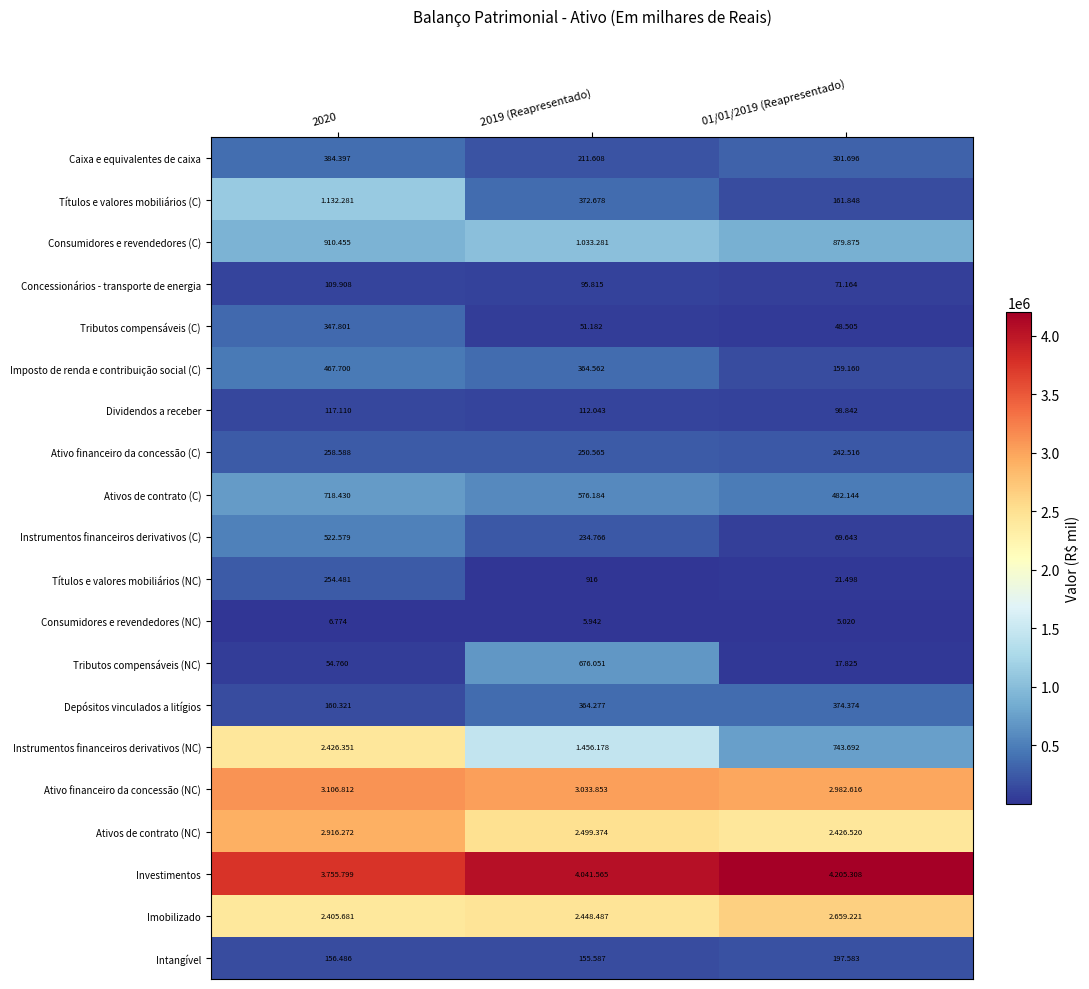

How many values in the Dividendos a receber series exceed 112043?

1